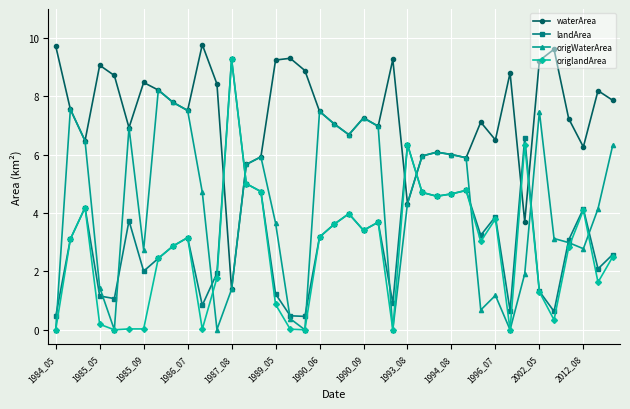

What is the maximum value shown in the chart?

9.8